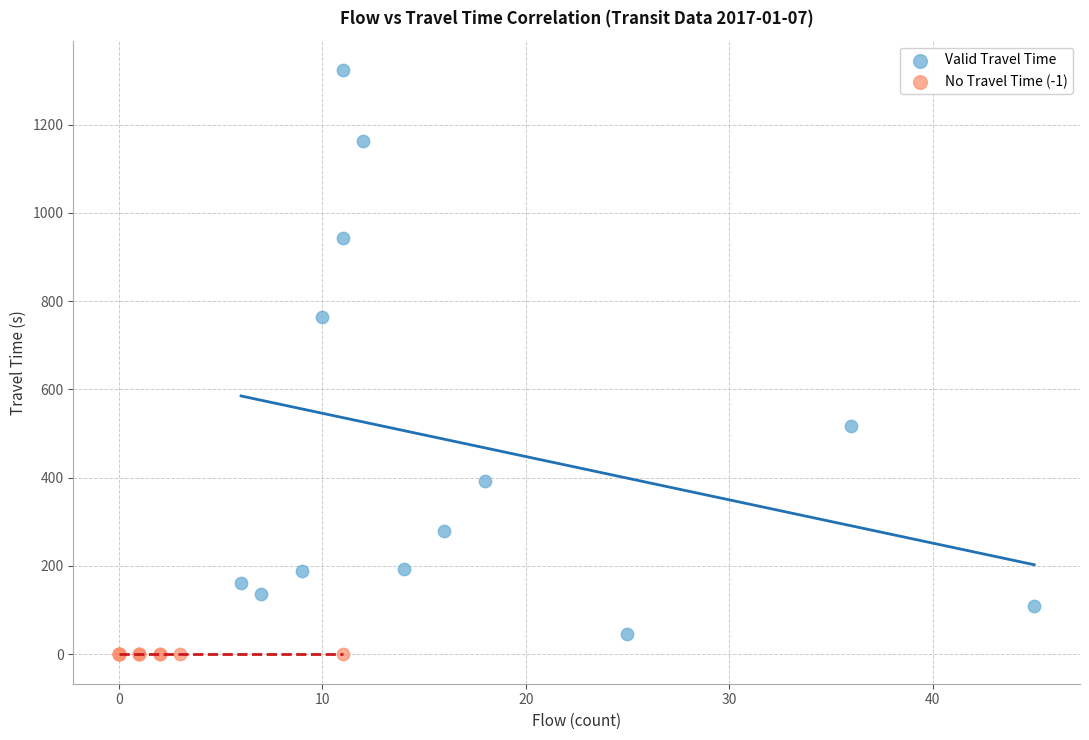

What are all the series names shown in the legend?

Valid Travel Time, No Travel Time (-1)